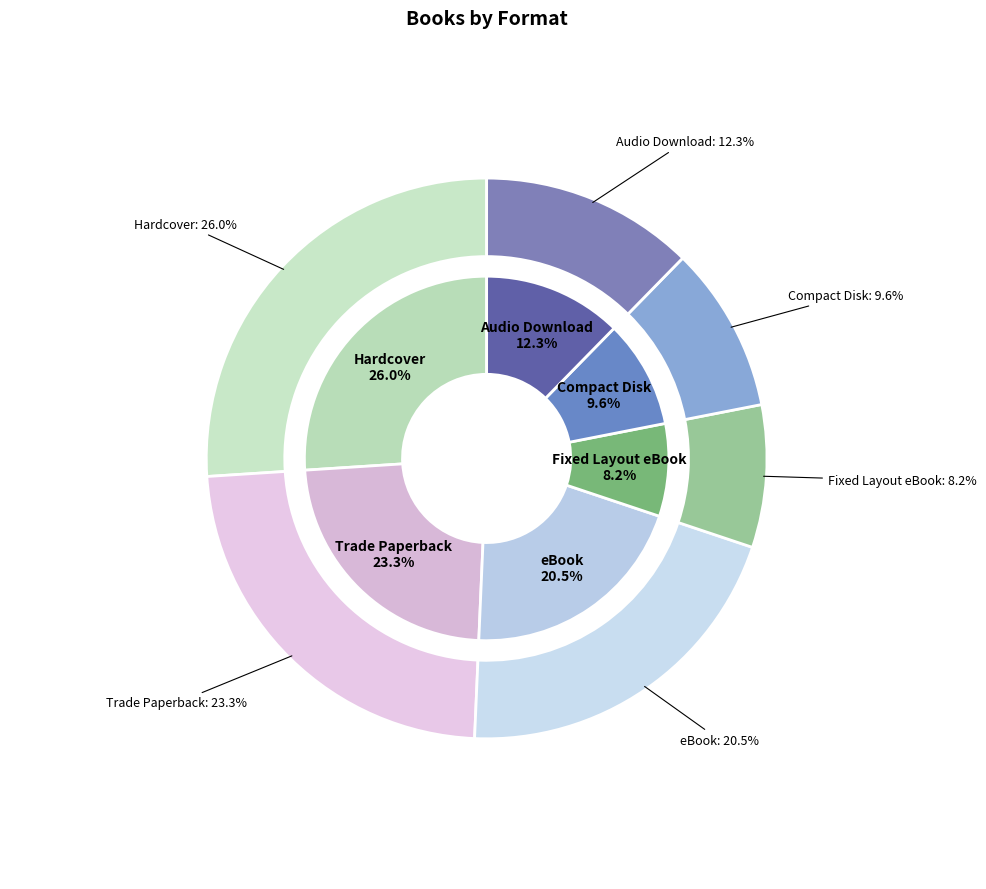

Is there a majority slice in this chart?

No